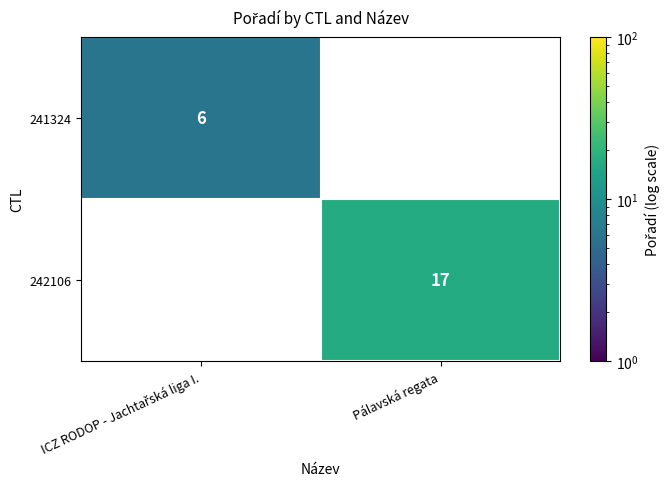

Is it true that 242106 equals 17 at Pálavská regata?

True